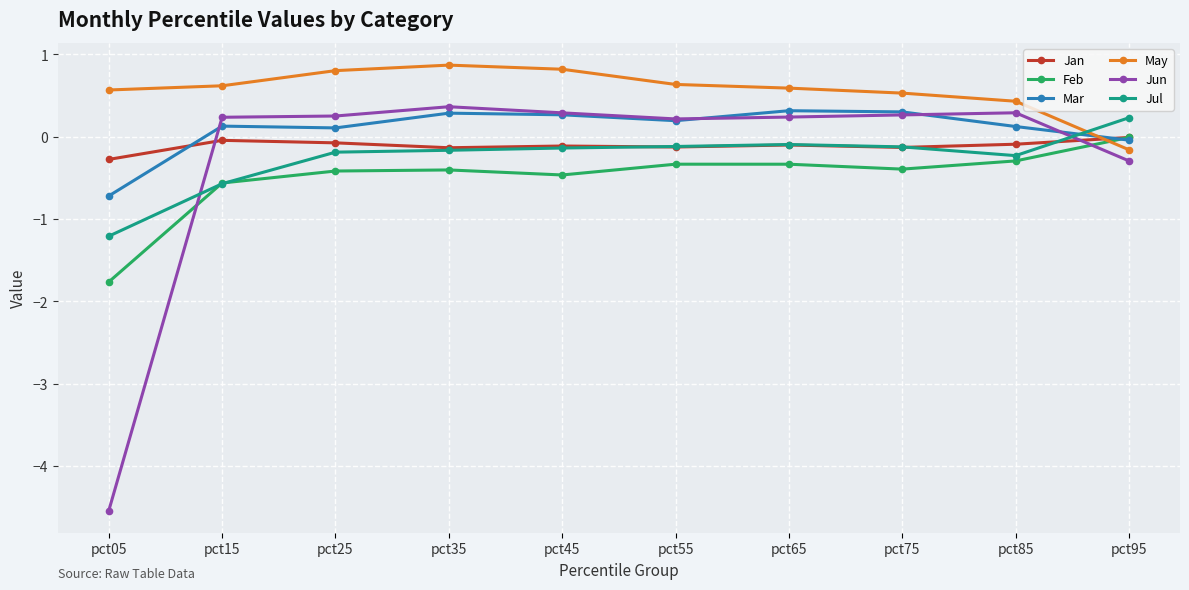

How many values in the Jul series exceed 0?

1